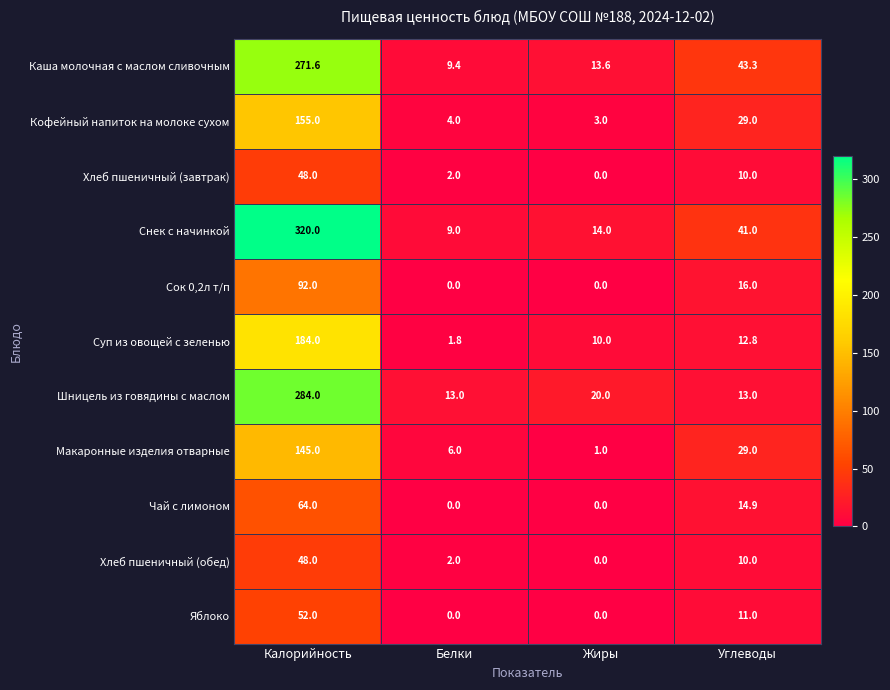

At how many categories does at least one series exceed 140?

1